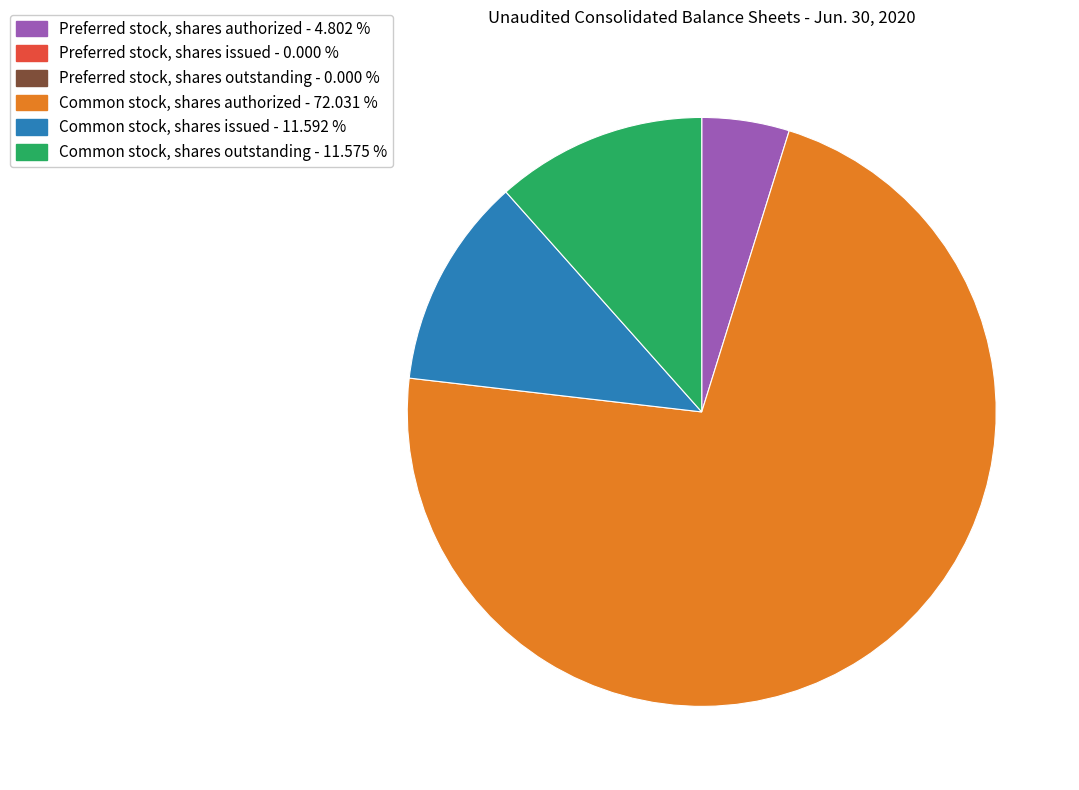

Is there a majority slice in this chart?

Yes